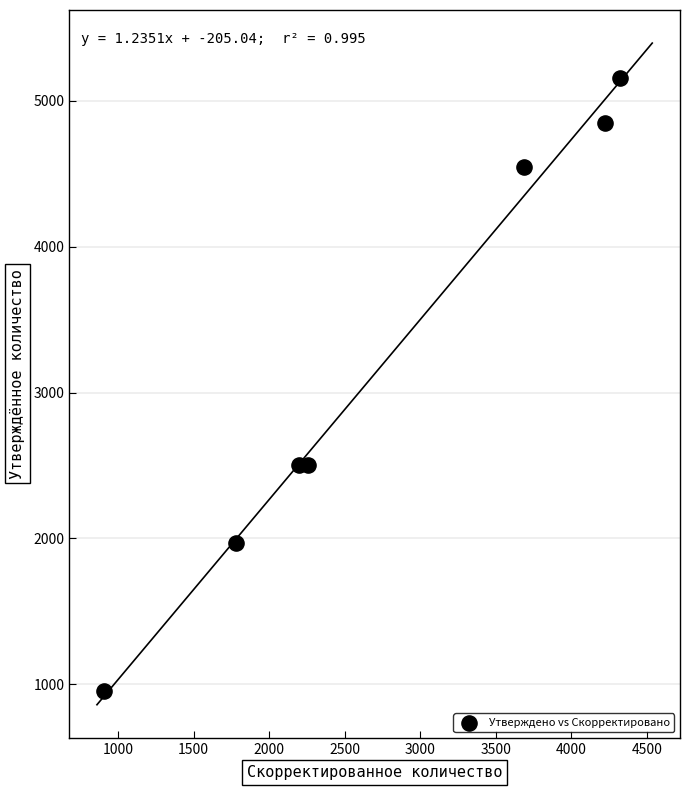

What is the average X value?

2766